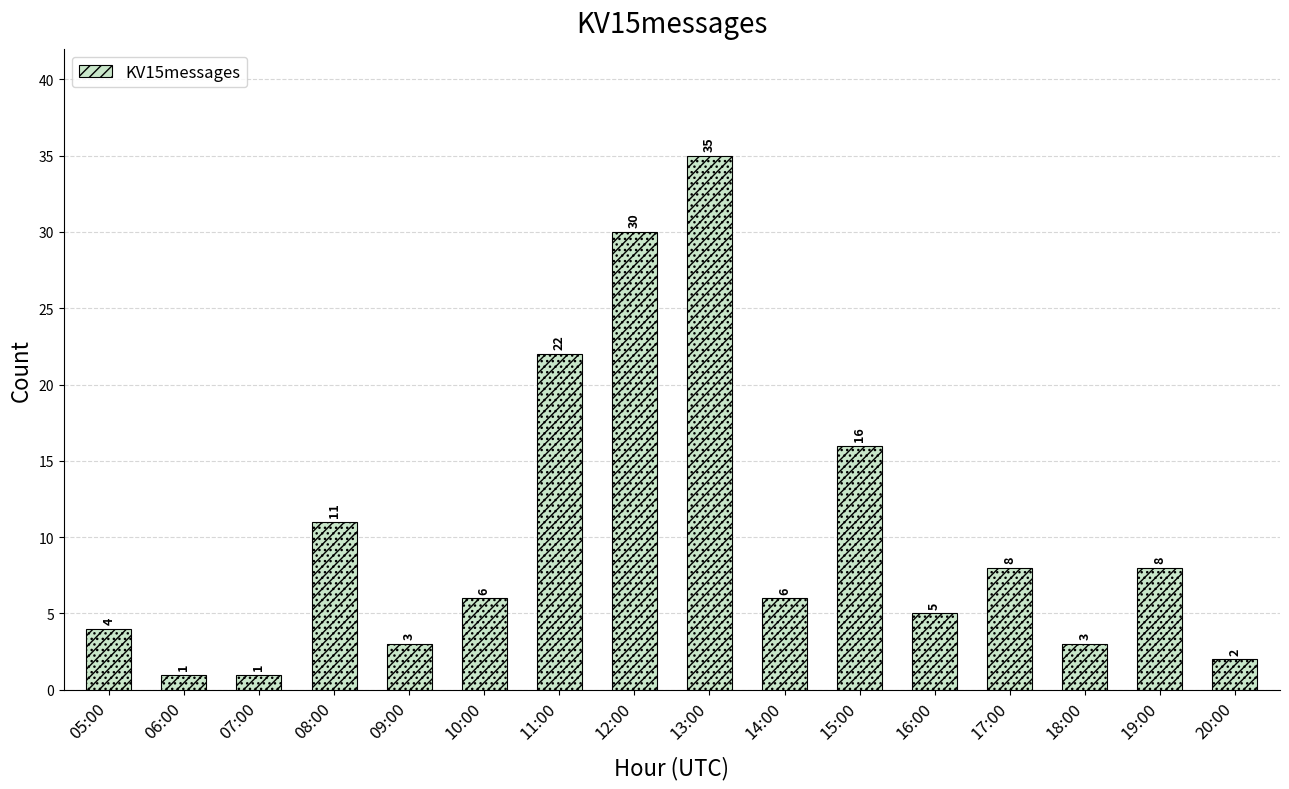

Reading right to left, extract all data points from this chart.

2	8	3	8	5	16	6	35	30	22	6	3	11	1	1	4